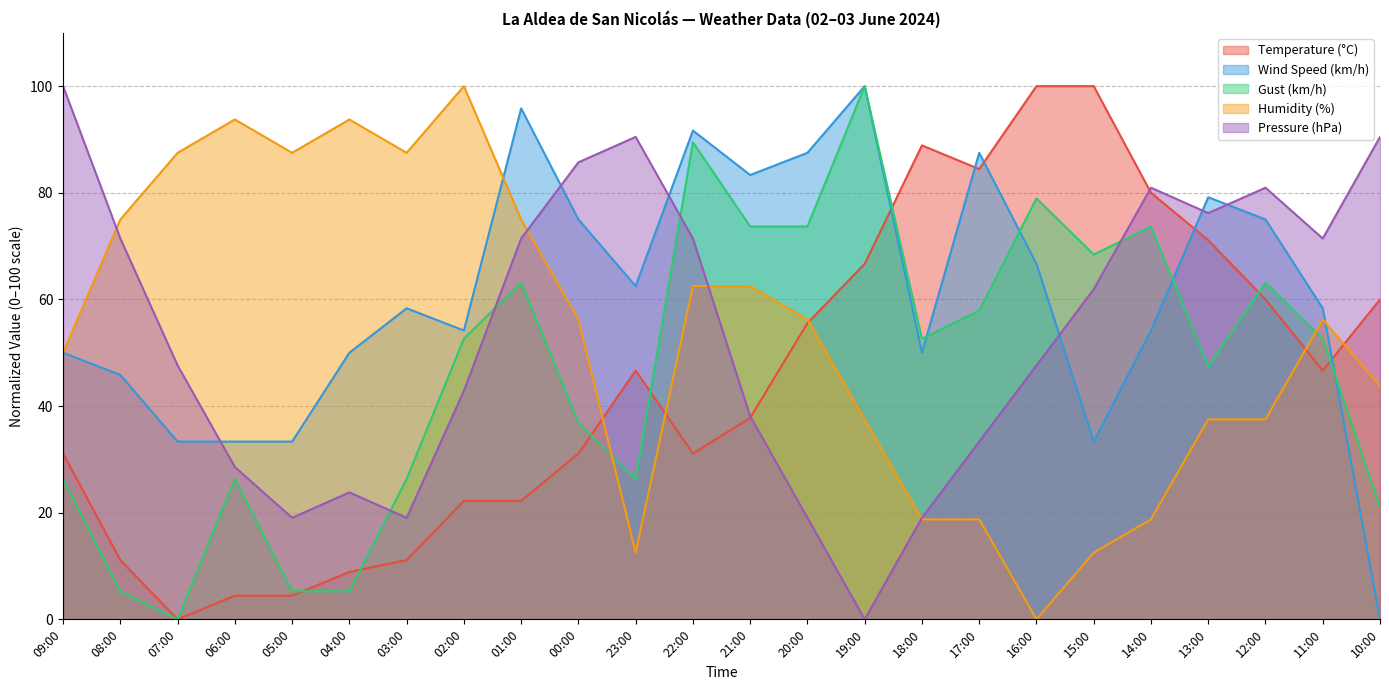

What are all the series names shown in the legend?

Temperature (°C), Wind Speed (km/h), Gust (km/h), Humidity (%), Pressure (hPa)